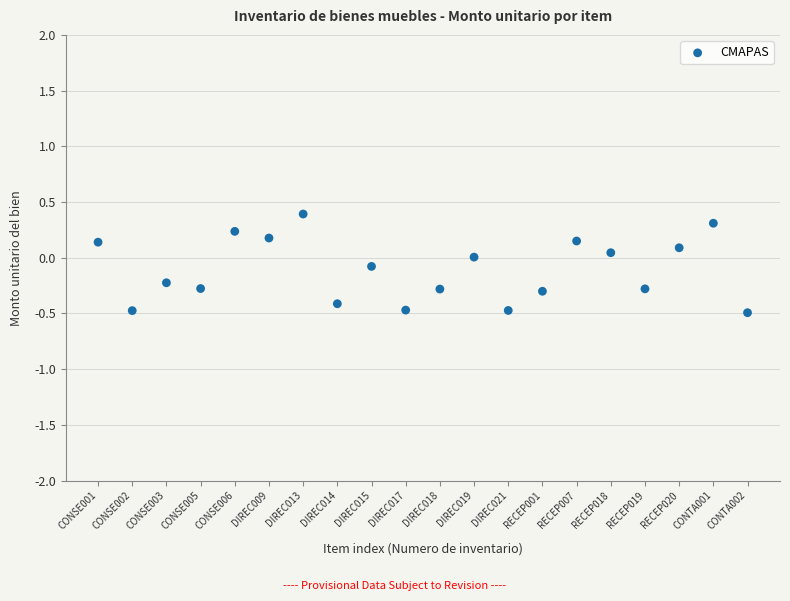

What is the range of X values (max minus min)?

19.0